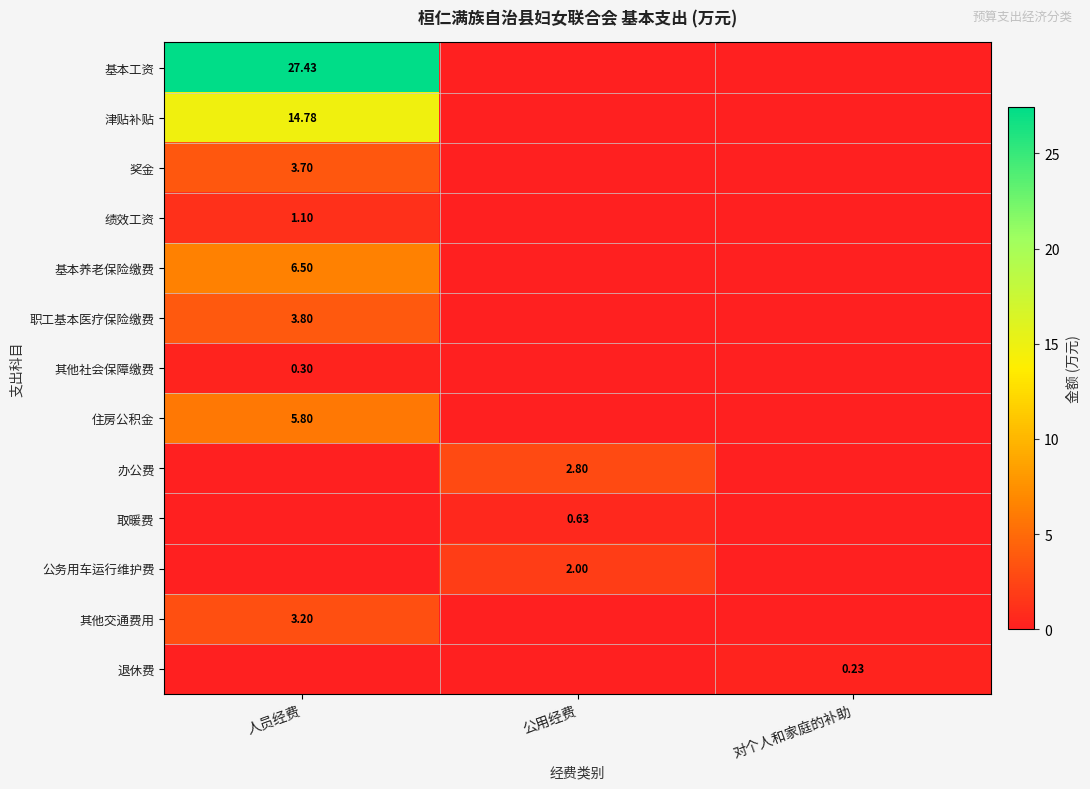

What is the spread (max minus min) of values at 对个人和家庭的补助?

0.2